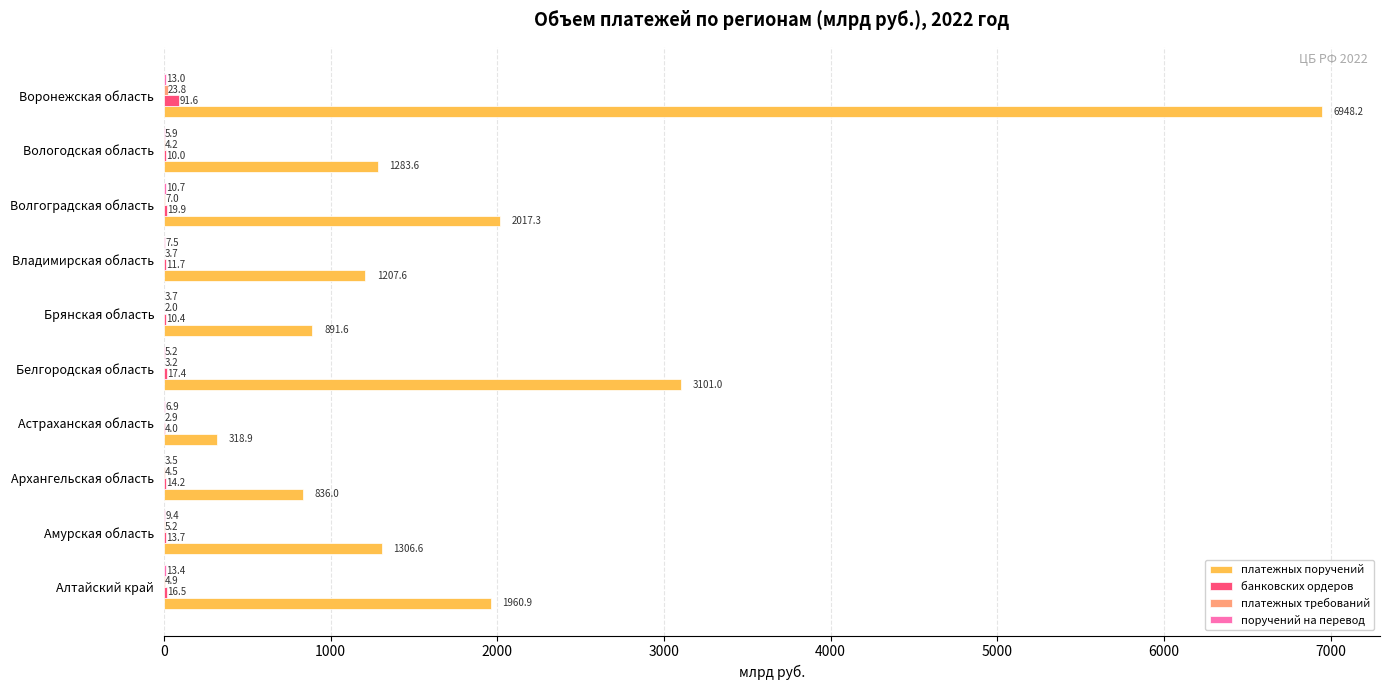

What is the sum of the платежных поручений values at Брянская область and Воронежская область?

7839.8